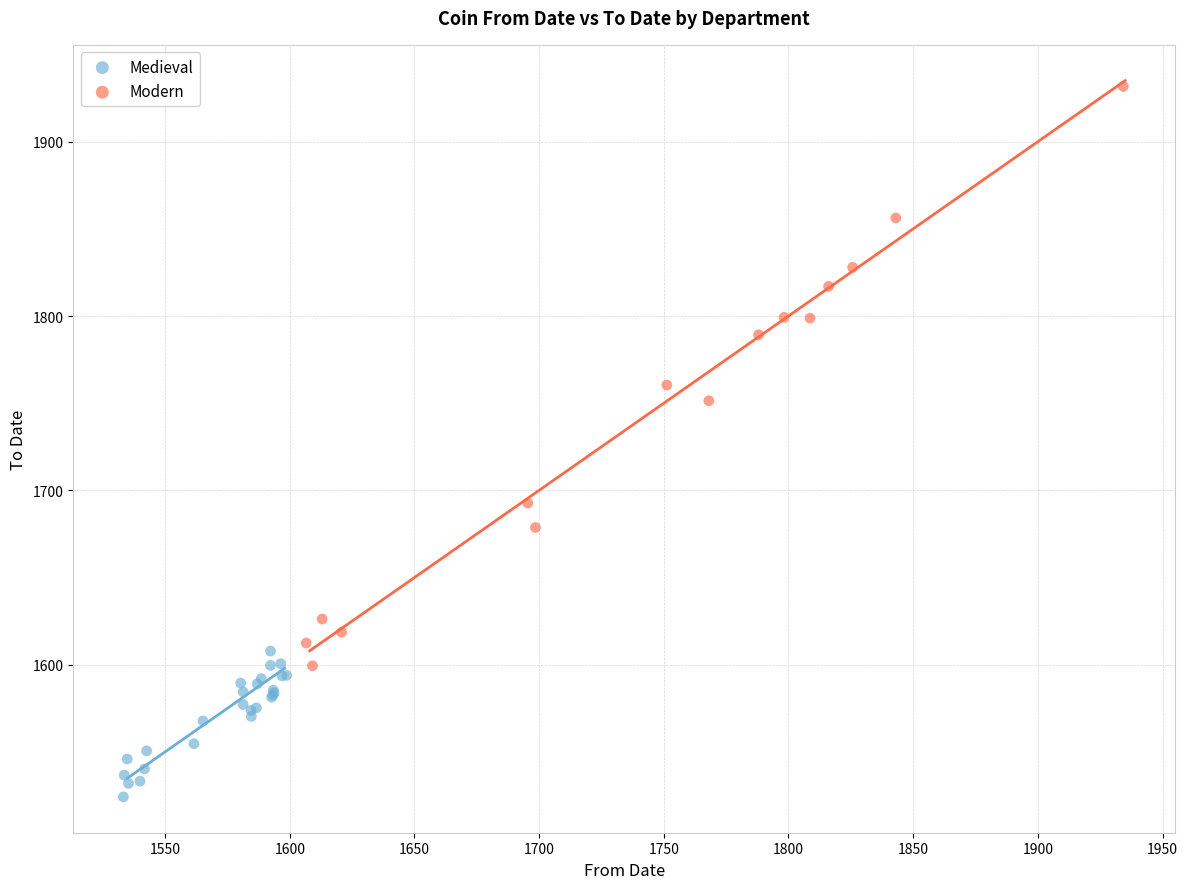

Which series has the largest Y range (max minus min)?

Modern